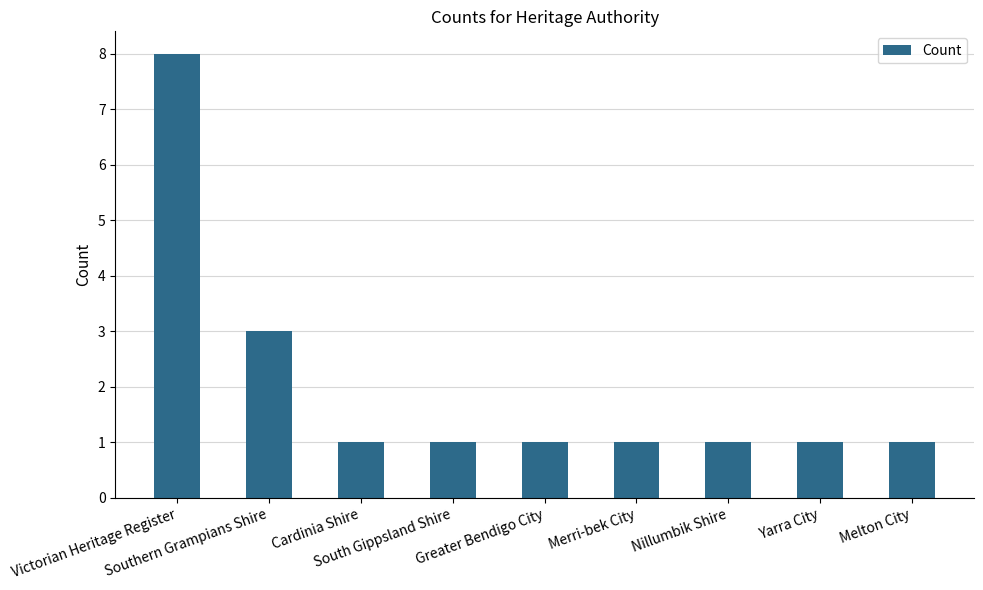

Reading left to right, transcribe all the data shown in this chart.

Victorian Heritage Register=8	Southern Grampians Shire=3	Cardinia Shire=1	South Gippsland Shire=1	Greater Bendigo City=1	Merri-bek City=1	Nillumbik Shire=1	Yarra City=1	Melton City=1